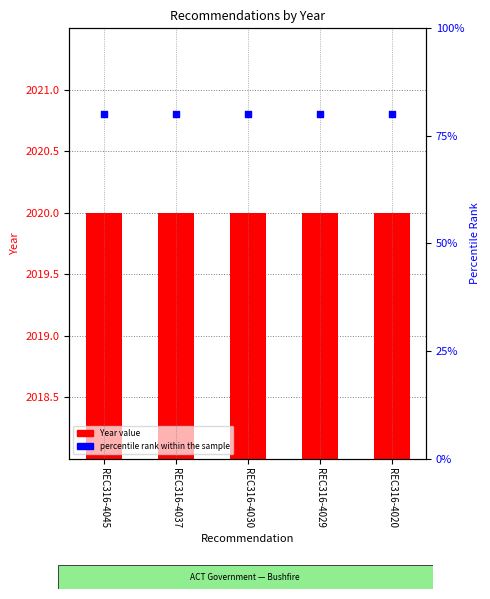

Which series contains the lowest Y value?

percentile rank within the sample